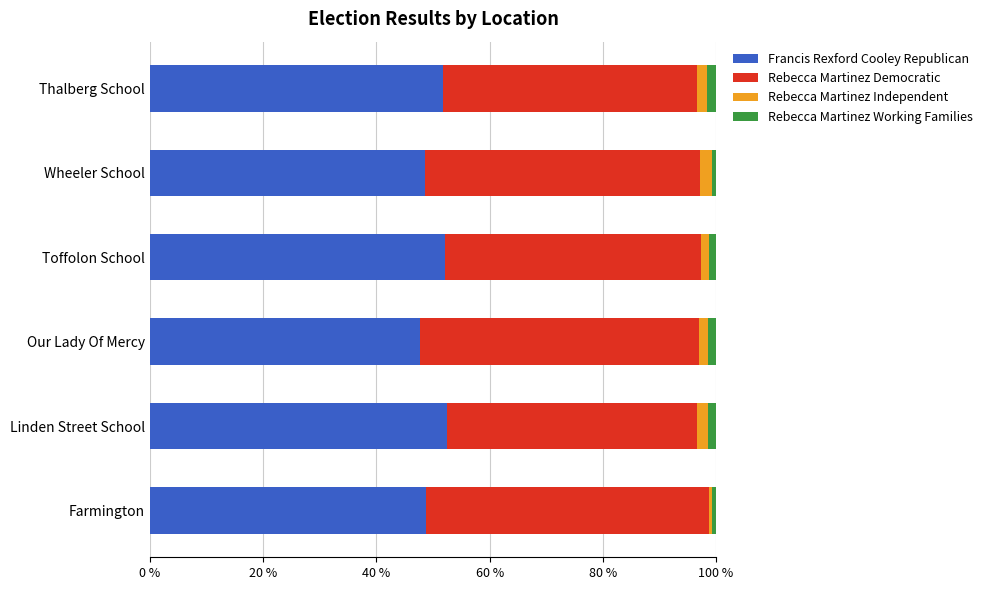

What is the maximum value for Francis Rexford Cooley Republican?

52.4